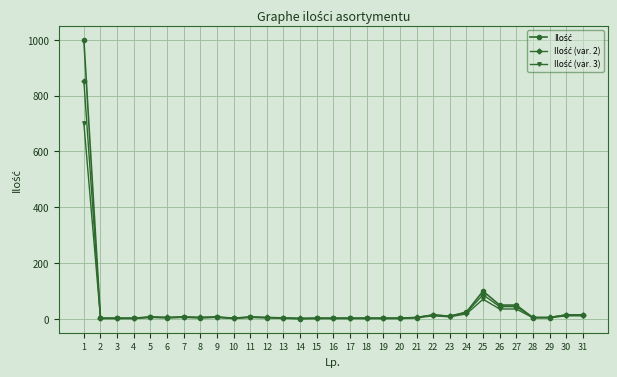

Count the number of categories in the chart.

31